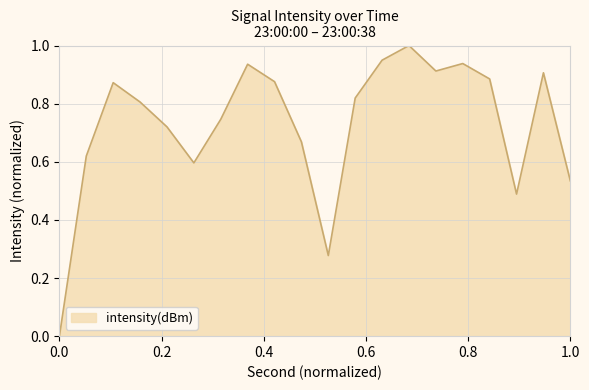

What is the difference between the maximum and minimum values?

1.0